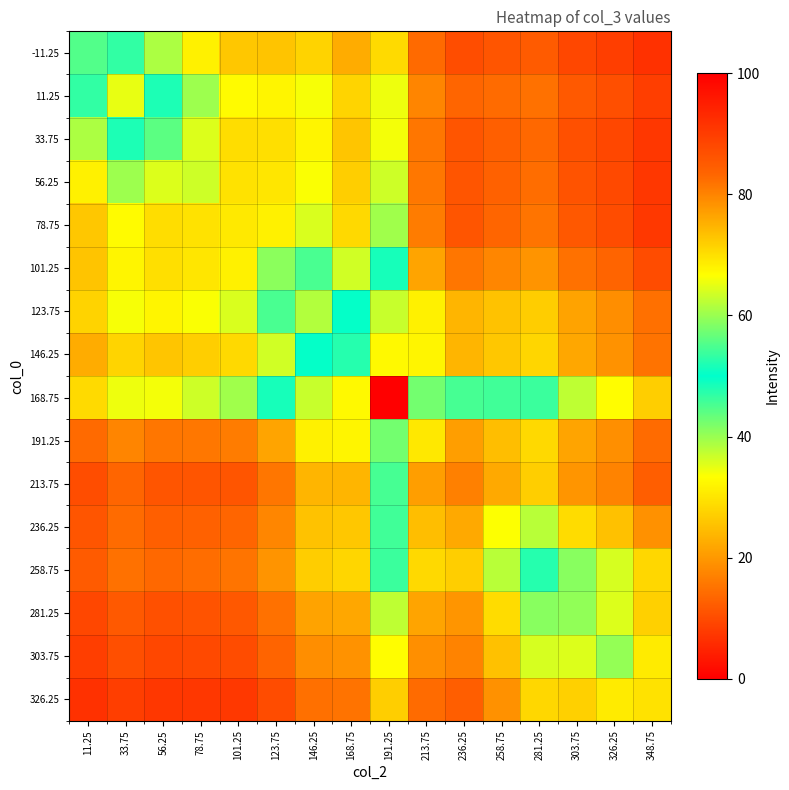

What is the greatest value displayed?

100.0